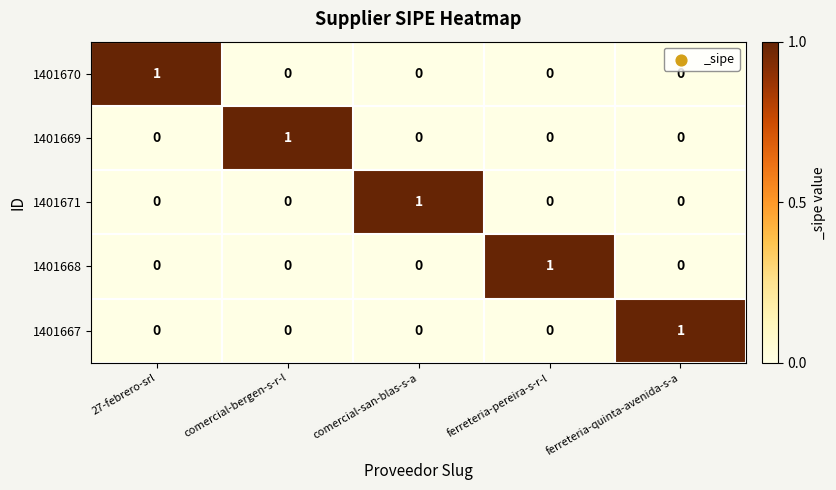

Reading right to left, what are all the values shown in this chart?

1401670: ferreteria-quinta-avenida-s-a=0	ferreteria-pereira-s-r-l=0	comercial-san-blas-s-a=0	comercial-bergen-s-r-l=0	27-febrero-srl=1
1401669: ferreteria-quinta-avenida-s-a=0	ferreteria-pereira-s-r-l=0	comercial-san-blas-s-a=0	comercial-bergen-s-r-l=1	27-febrero-srl=0
1401671: ferreteria-quinta-avenida-s-a=0	ferreteria-pereira-s-r-l=0	comercial-san-blas-s-a=1	comercial-bergen-s-r-l=0	27-febrero-srl=0
1401668: ferreteria-quinta-avenida-s-a=0	ferreteria-pereira-s-r-l=1	comercial-san-blas-s-a=0	comercial-bergen-s-r-l=0	27-febrero-srl=0
1401667: ferreteria-quinta-avenida-s-a=1	ferreteria-pereira-s-r-l=0	comercial-san-blas-s-a=0	comercial-bergen-s-r-l=0	27-febrero-srl=0